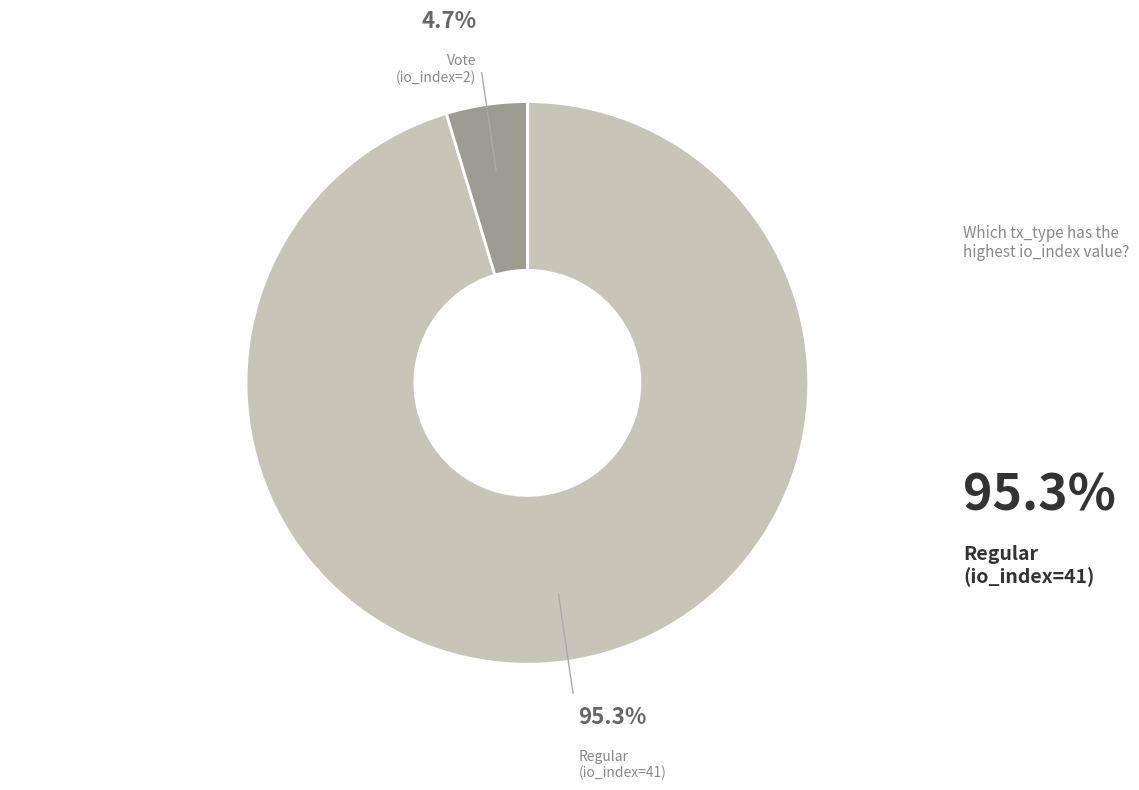

Is there a majority slice in this chart?

Yes